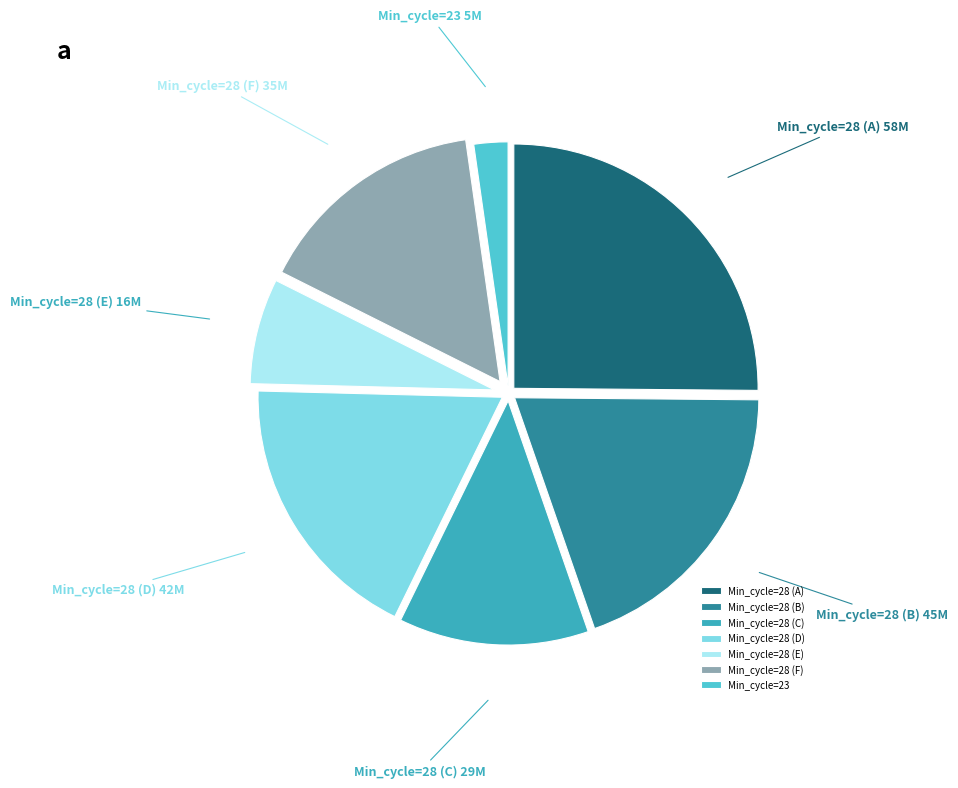

The Min_cycle=28 (D) slice represents 26% of the pie. True or false?

False